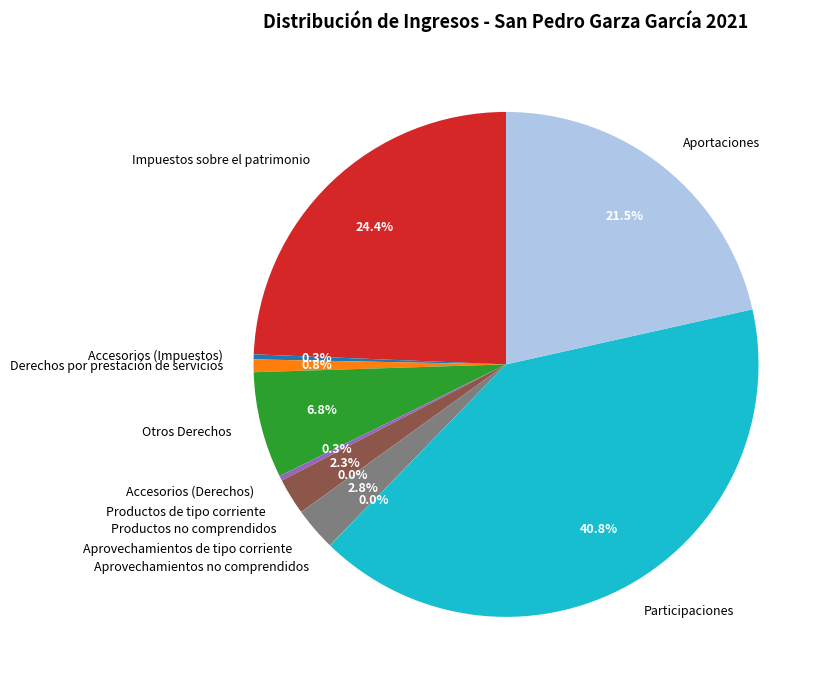

To the nearest percent, what is the combined percentage of Participaciones and Aprovechamientos de tipo corriente?

44%